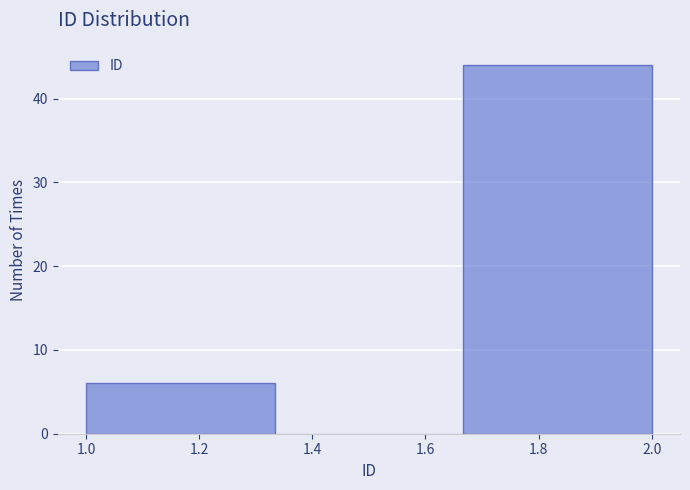

Reading left to right, list every bar in this chart as the range it spans on the x-axis followed by its height. Neither the bar edges nor the heights are printed on the chart, so give them approximately, as read against the axes.

1.00 to 1.34: 6
1.34 to 1.66: 0
1.66 to 2.00: 44